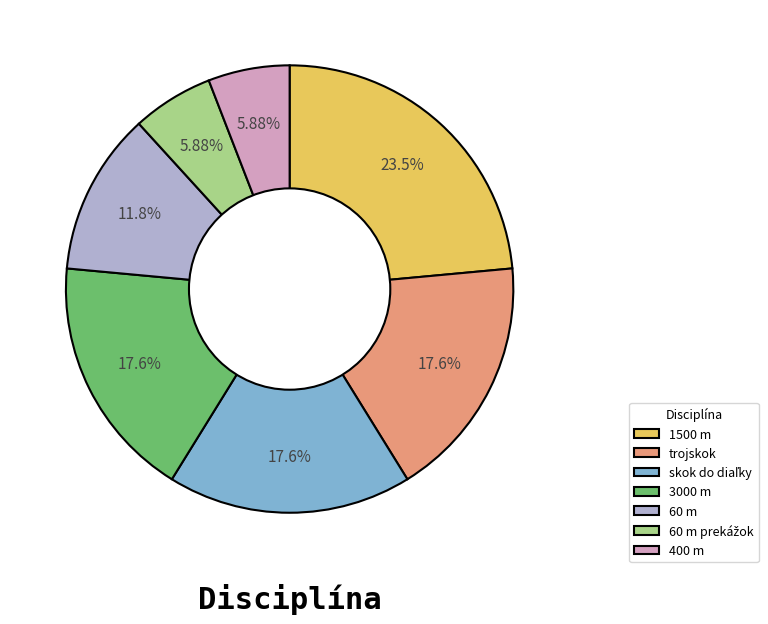

Is there any slice that represents more than half of the pie?

No